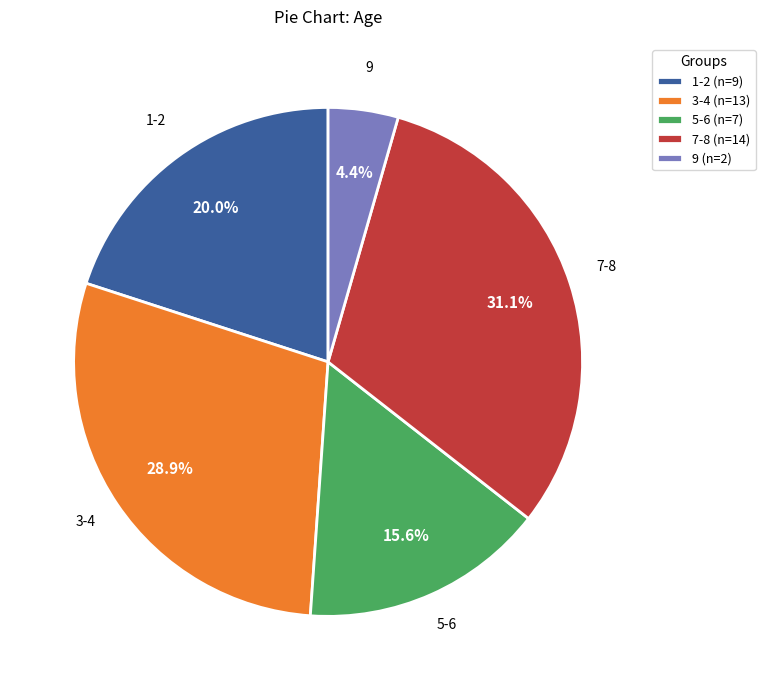

How many slices are in this pie chart?

5